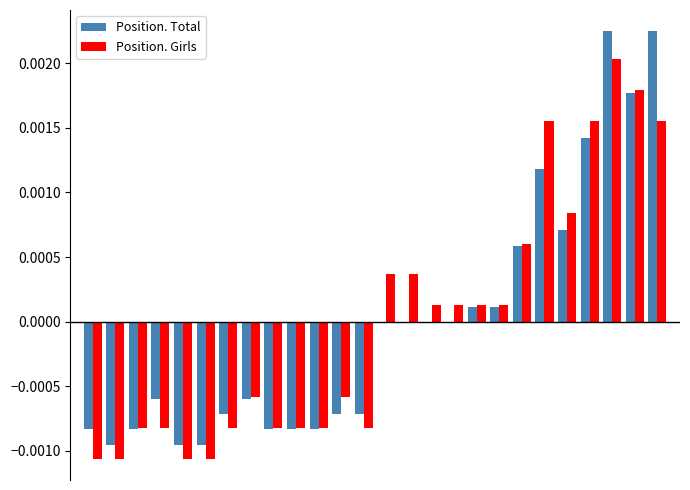

What are all the series names shown in the legend?

Position. Total, Position. Girls